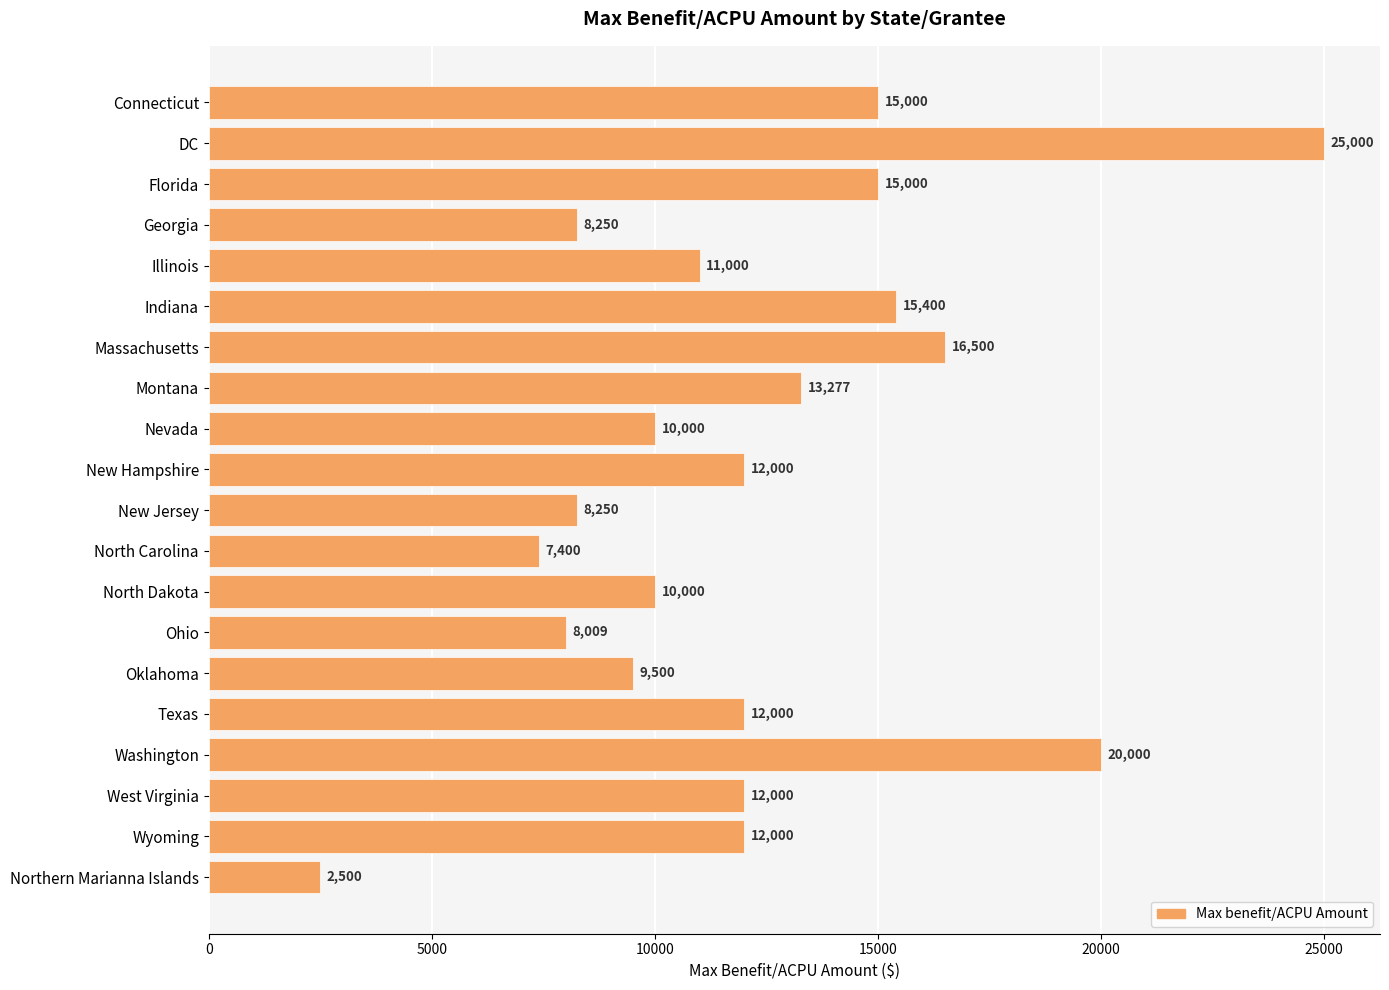

At which category does the chart reach its peak across all series?

DC